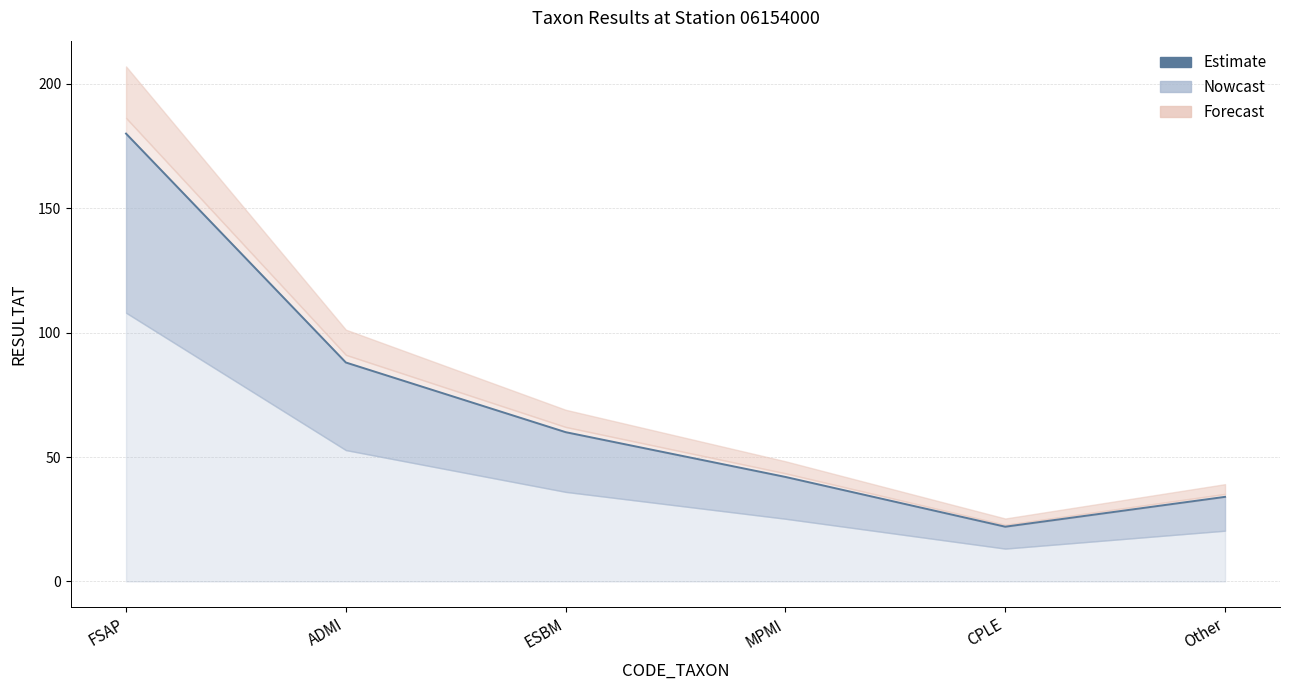

True or false: the data shows 88 at ADMI.

True